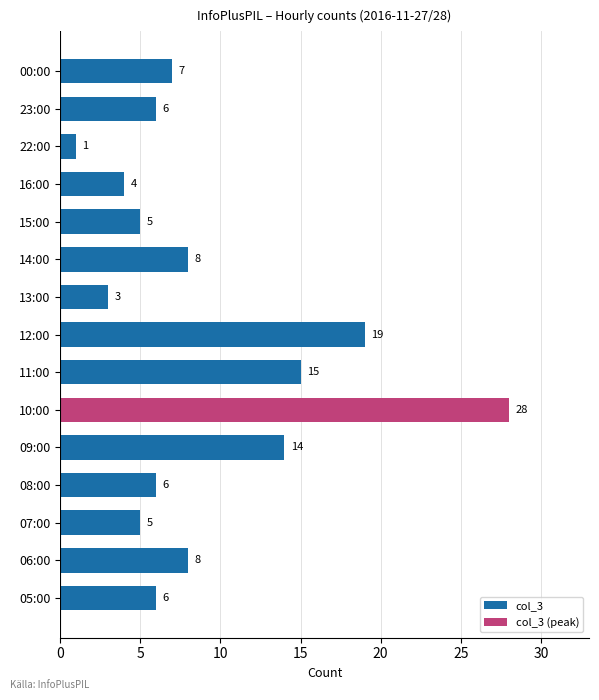

True or false: col_3 has a value of 9 at 07:00.

False